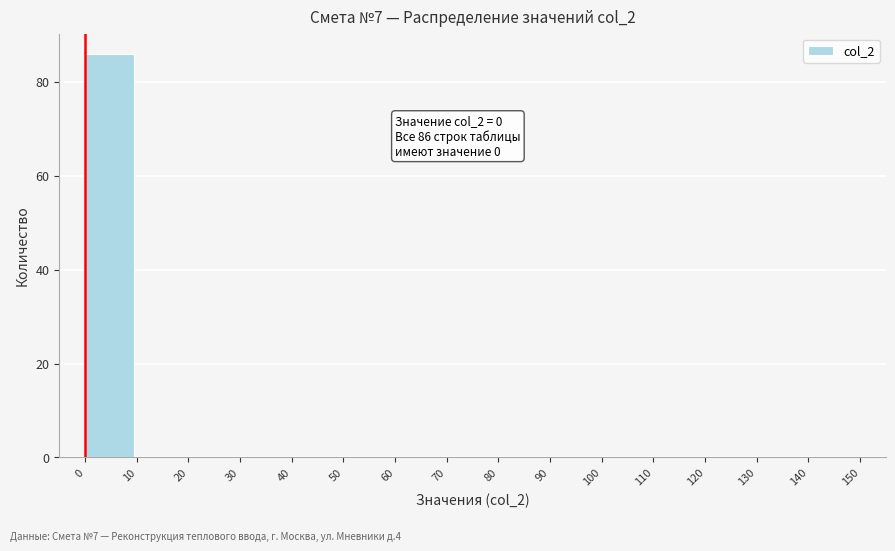

Which range on the x-axis has the tallest bar?

0 to 10